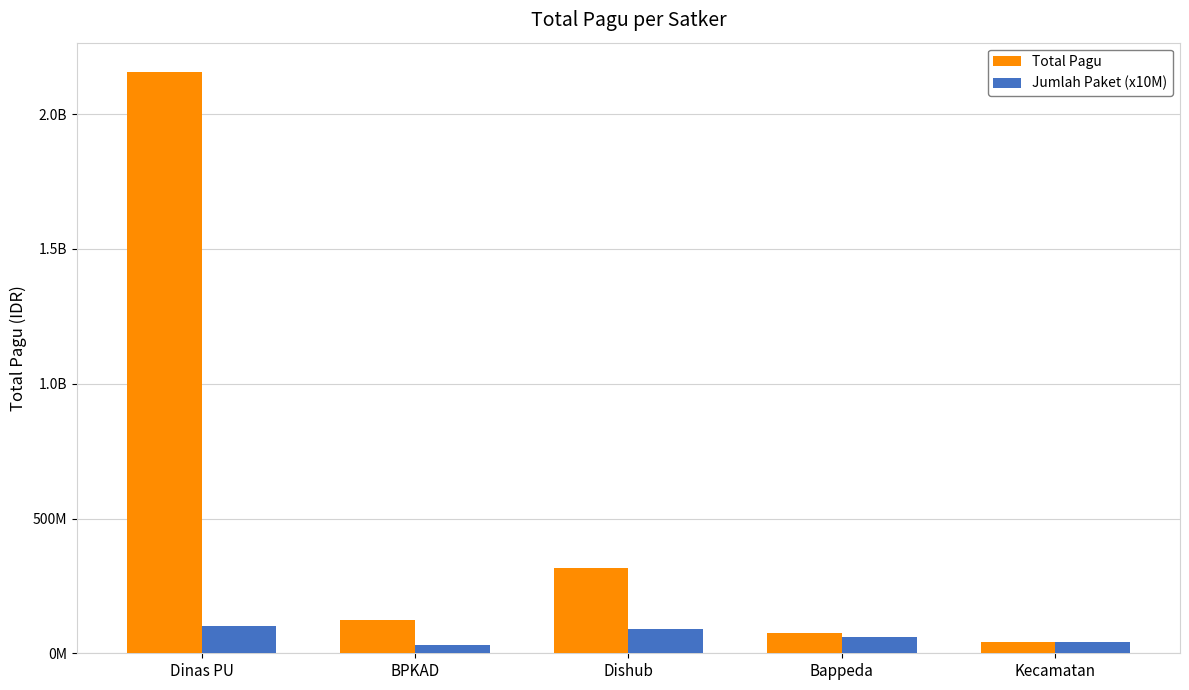

What are all the series names shown in the legend?

Total Pagu, Jumlah Paket (x10M)